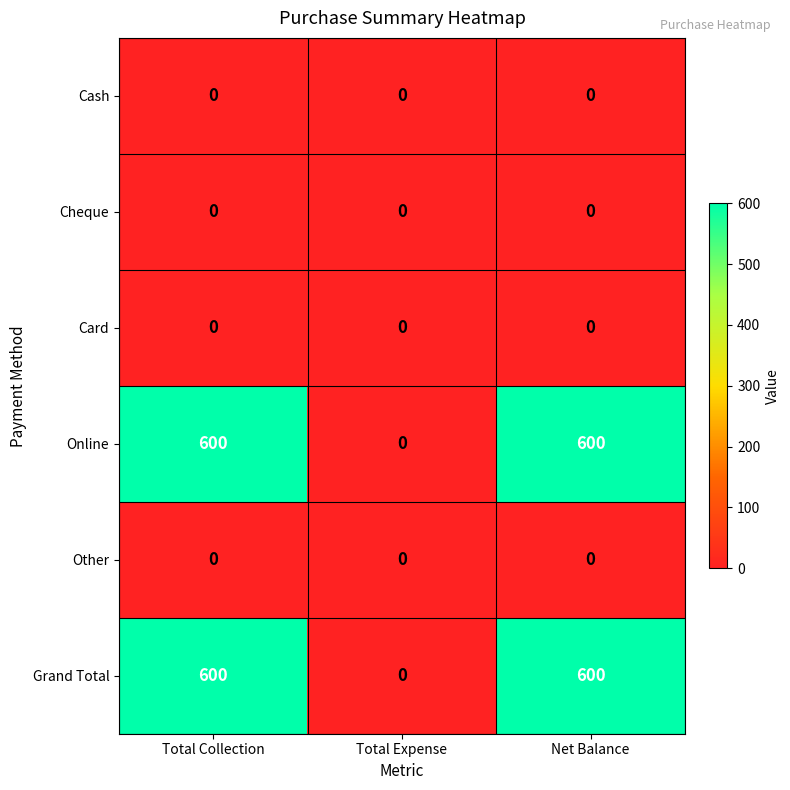

What is the total value across all series at Net Balance?

1200